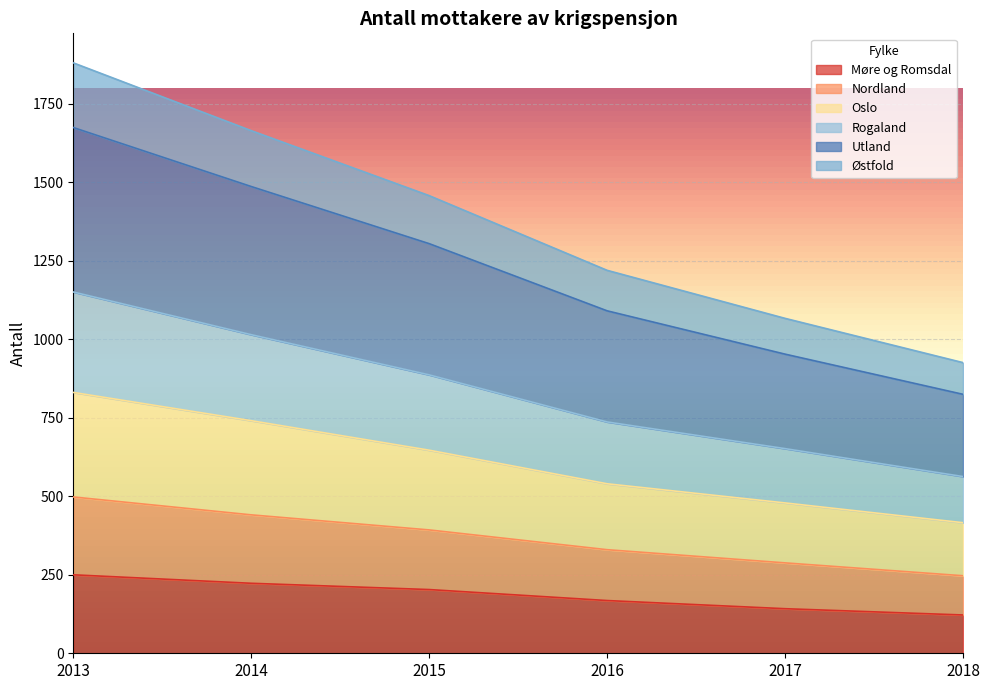

How many categories are shown in the chart?

6